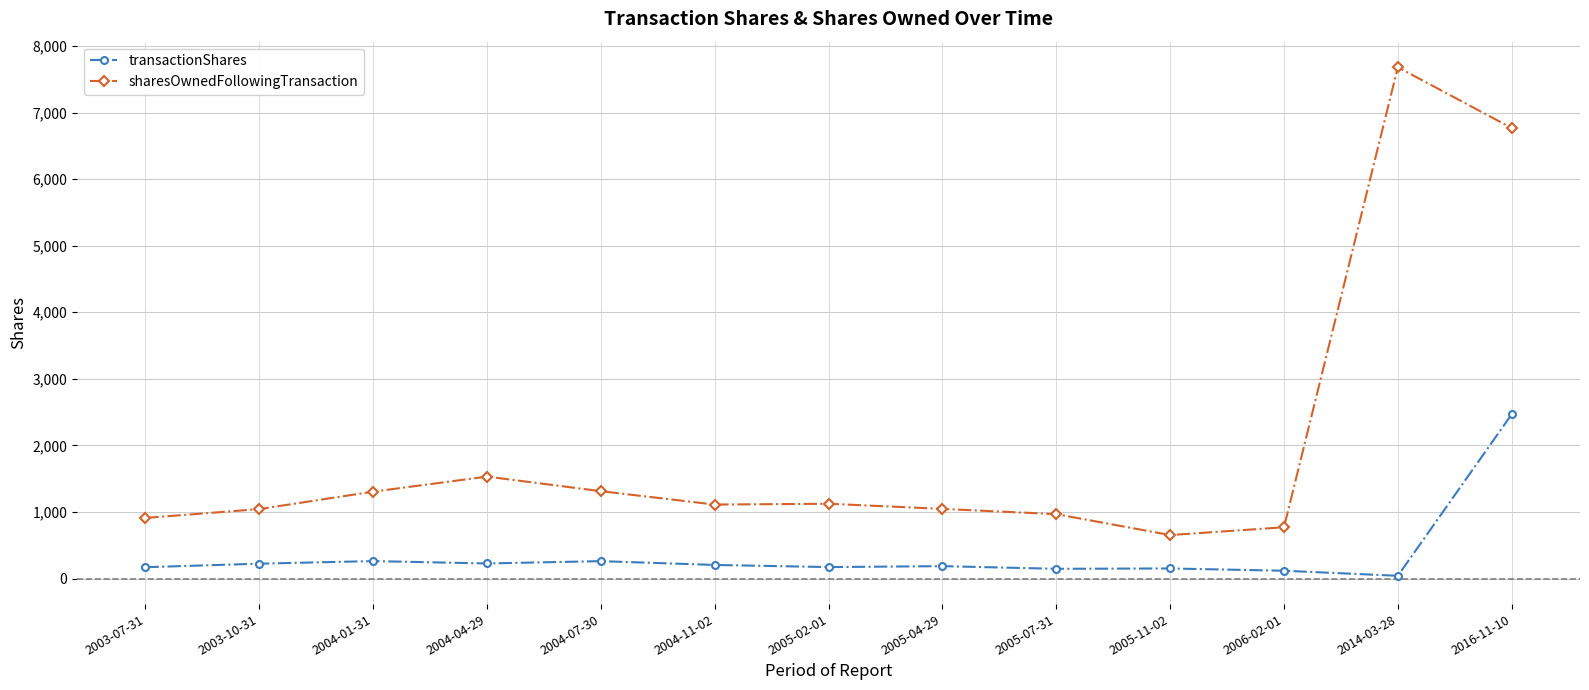

What is the total value across all series at 2005-02-01?

1295